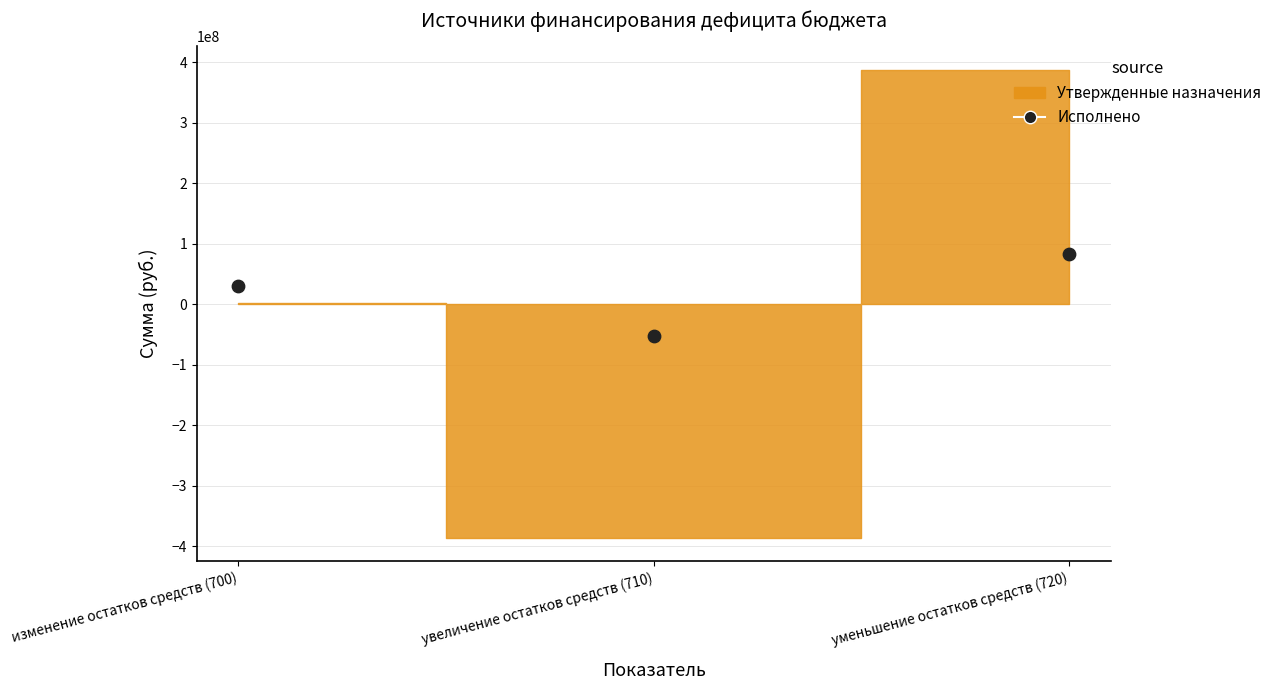

What is the average Y value?

19890268.9